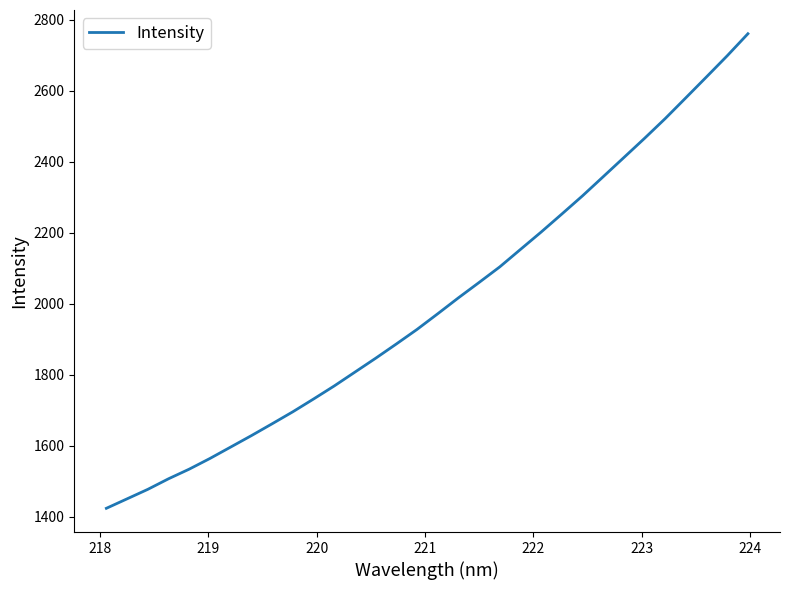

What is the maximum value shown in the chart?

2760.0